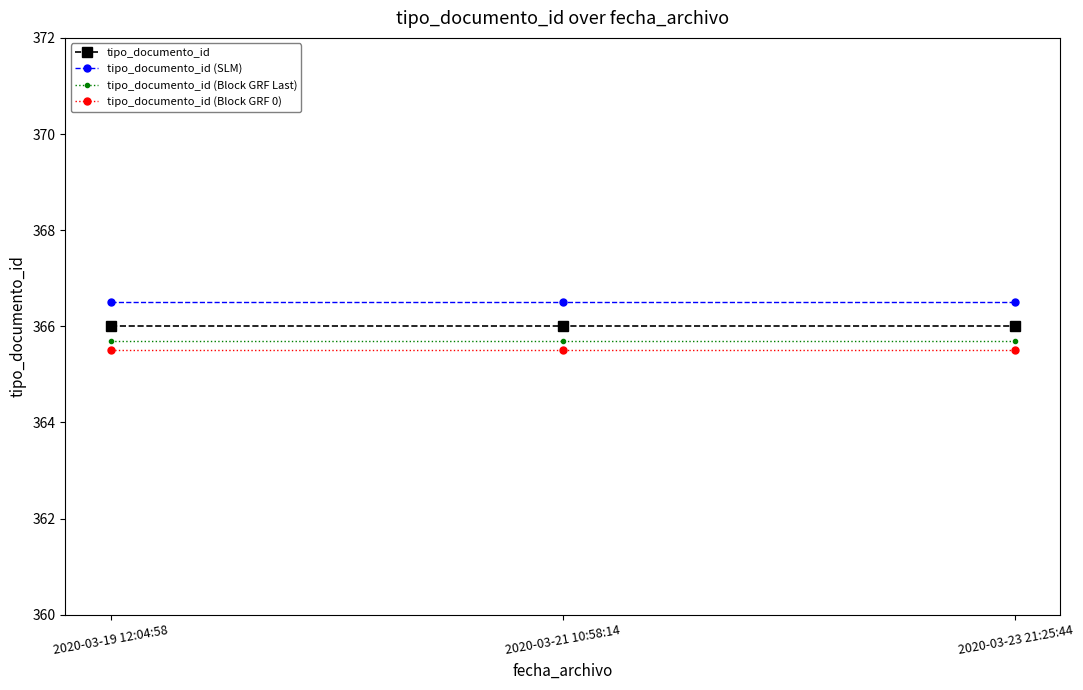

Does the chart display data point markers on the line(s)?

Yes